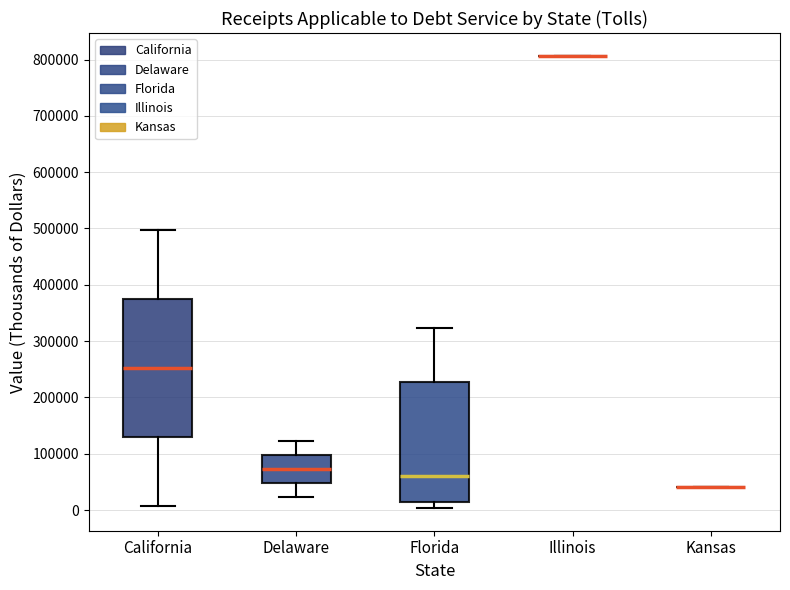

Reading left to right, transcribe this box plot: for each box, give where its median line is, the range the box spans, and where its two whiskers end, as read against the y-axis. The values are not printed on the chart, so give them approximately, as read against the axis.

California: median 250000, box 130000 to 380000, whiskers 10000 to 500000
Delaware: median 70000, box 50000 to 100000, whiskers 20000 to 120000
Florida: median 60000, box 10000 to 230000, whiskers 0 to 320000
Illinois: box collapsed to a line at 810000, whiskers 810000 to 810000
Kansas: box collapsed to a line at 40000, whiskers 40000 to 40000